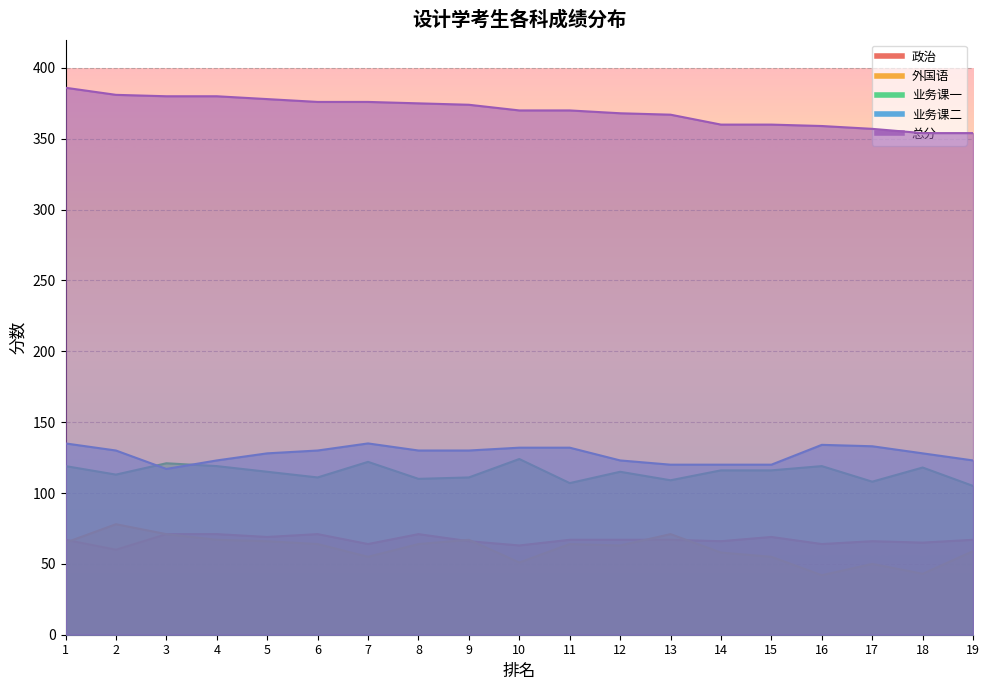

At how many categories does at least one series exceed 370?

9